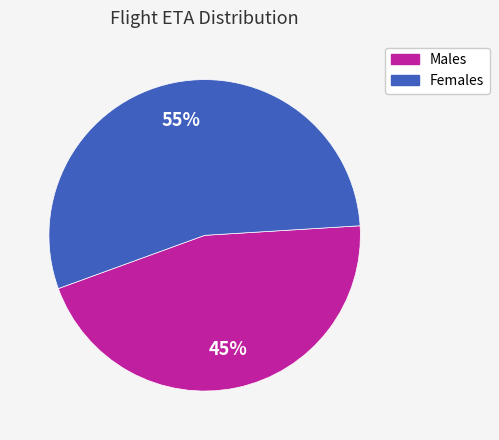

Is there a majority slice in this chart?

Yes